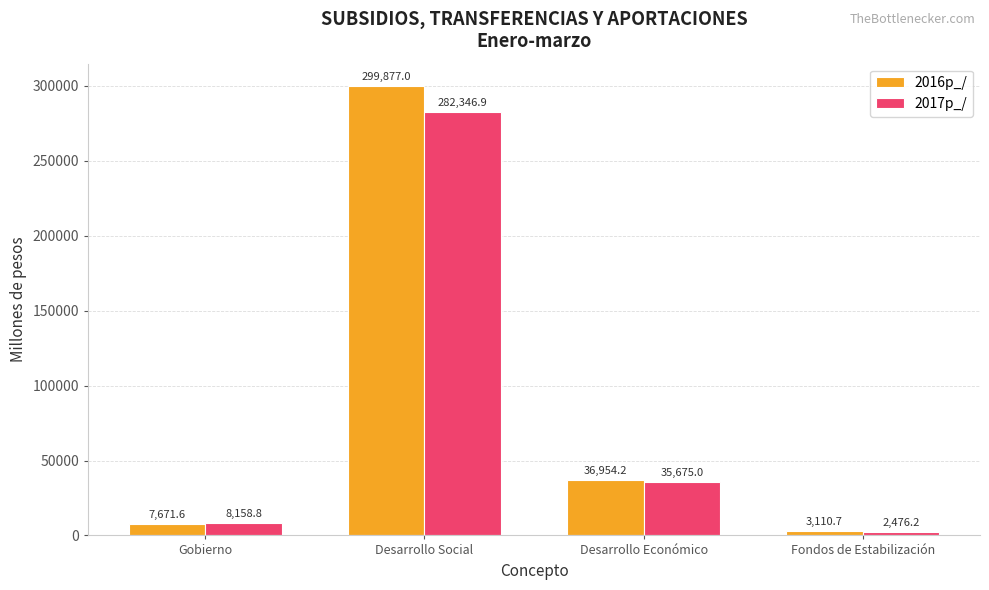

Reading left to right, transcribe all the data shown in this chart.

2016p_/: 7671.6	299877.0	36954.2	3110.7
2017p_/: 8158.8	282346.9	35675.0	2476.2